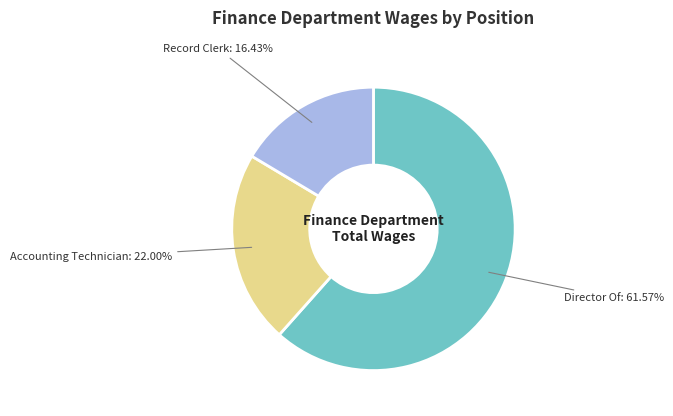

Count the number of slices in the pie.

3